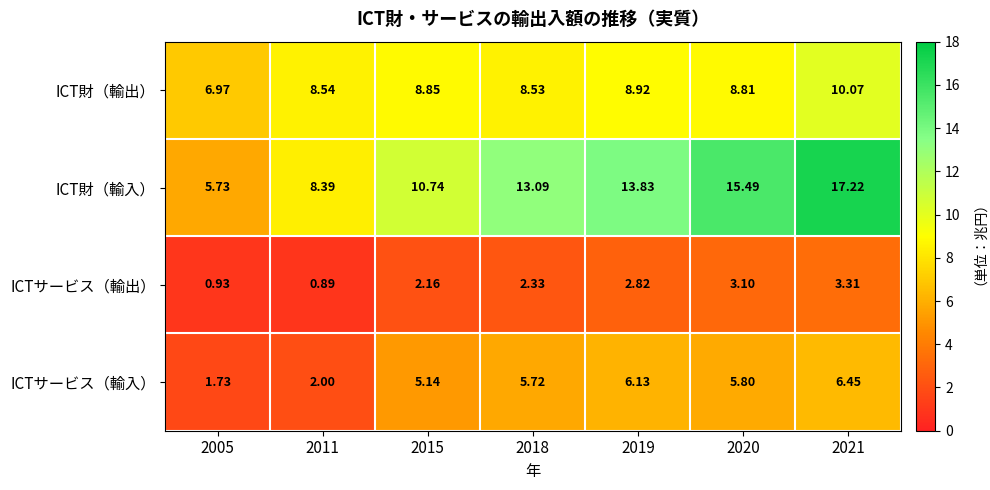

Which series has the widest spread of values?

ICT財（輸入）